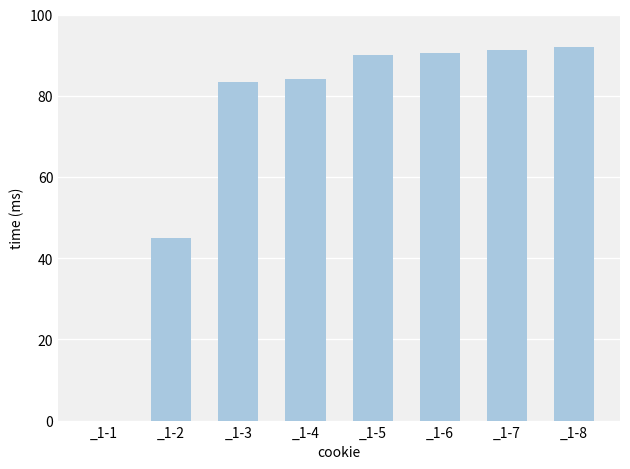

Reading left to right, what are all the values shown in this chart?

0.0	44.9	83.4	84.1	90.1	90.6	91.2	92.0